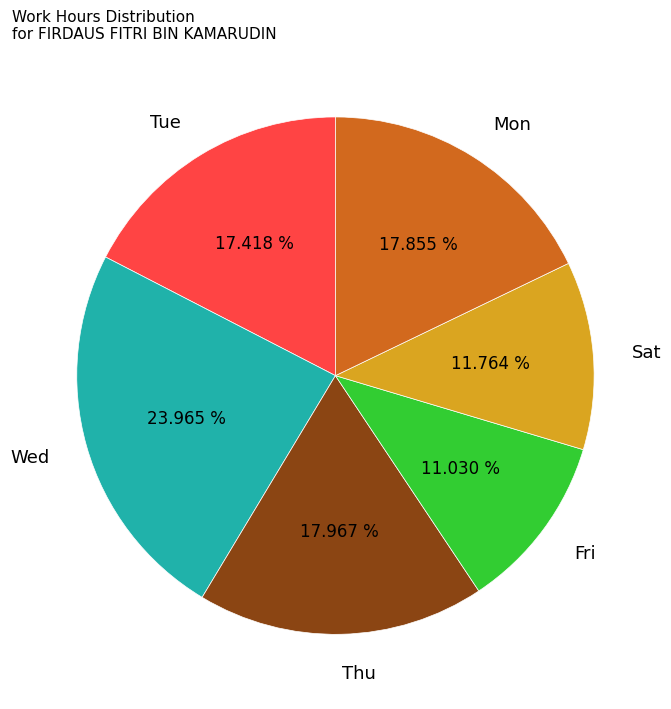

What is the smallest slice in the pie chart?

Fri